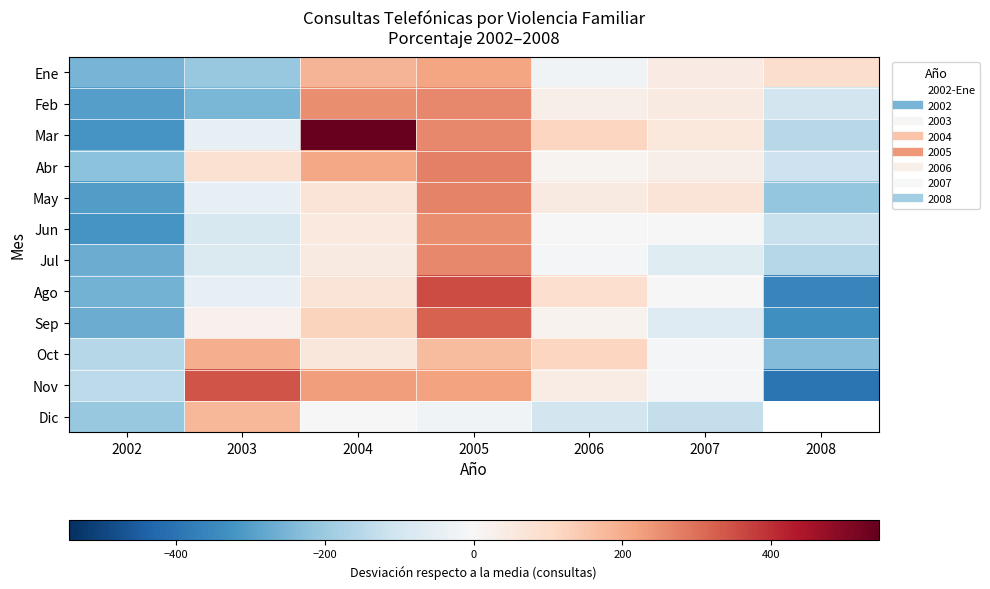

How many positive values does the Abr series have?

5